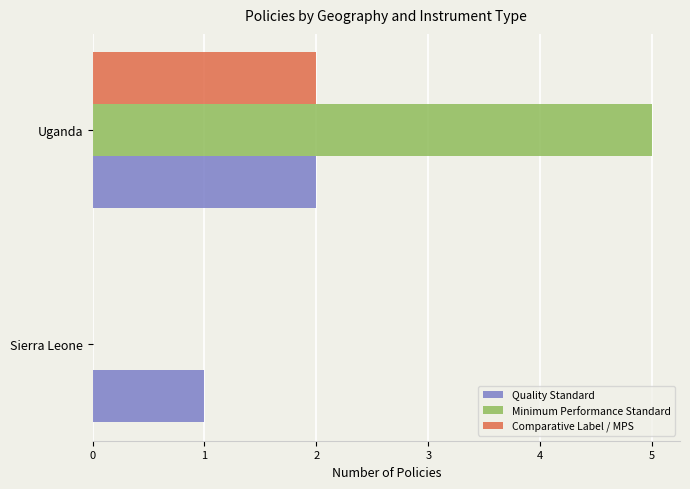

What is the sum of all Quality Standard values?

3